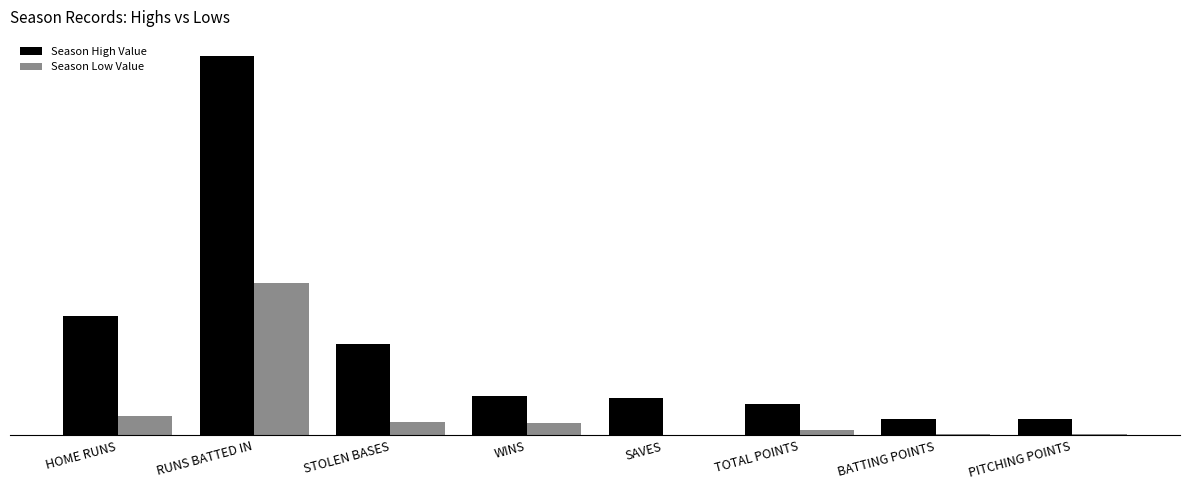

At which label does Season High Value first exceed 112?

HOME RUNS